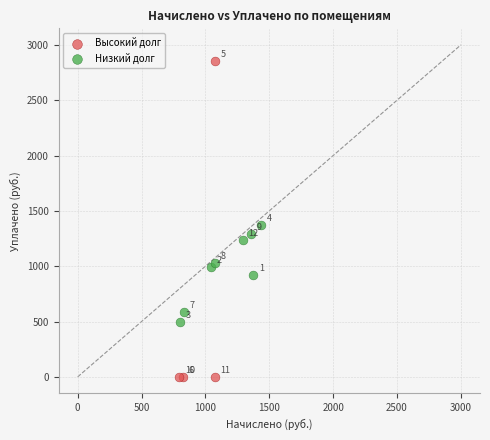

Which series has the widest spread of Y values?

Высокий долг